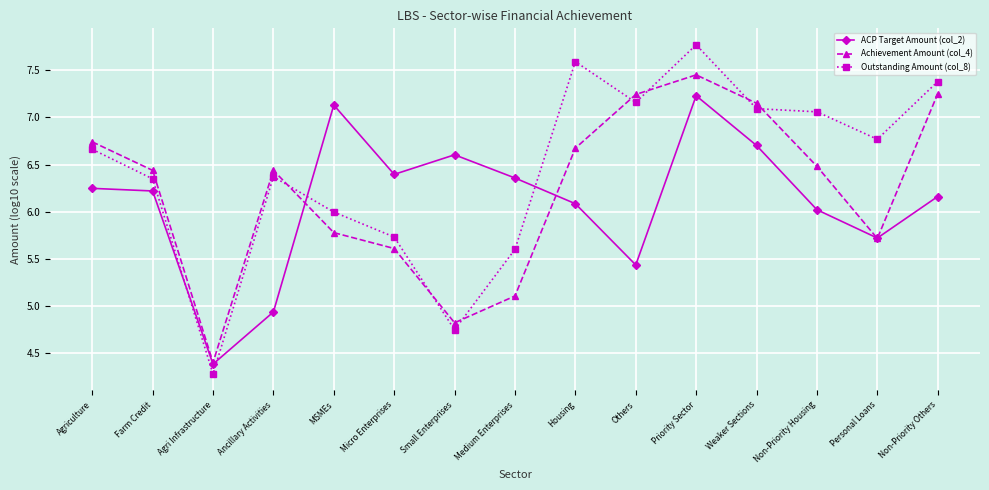

Rank the series by their maximum value, from lowest to highest.

ACP Target Amount (col_2), Achievement Amount (col_4), Outstanding Amount (col_8)